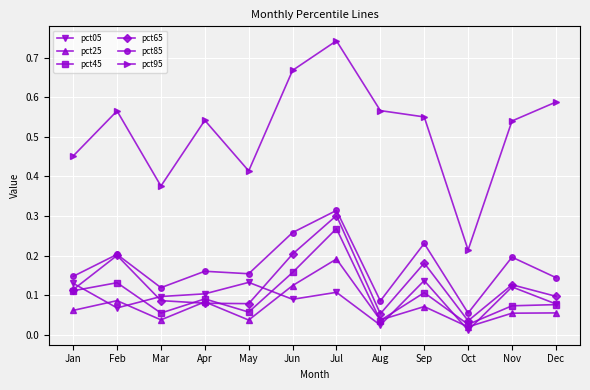

At which category does pct95 reach its first local valley?

Mar